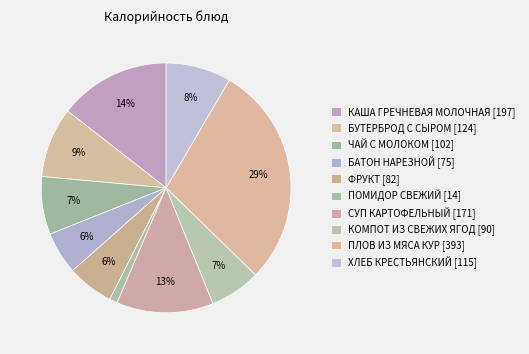

Do БУТЕРБРОД С СЫРОМ and ФРУКТ together represent more than half of the pie?

No